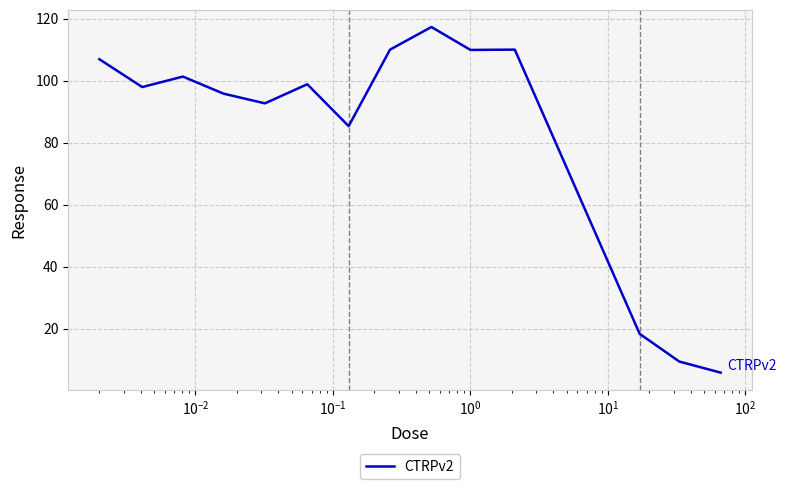

What is the difference between the second highest and second lowest values?

100.7